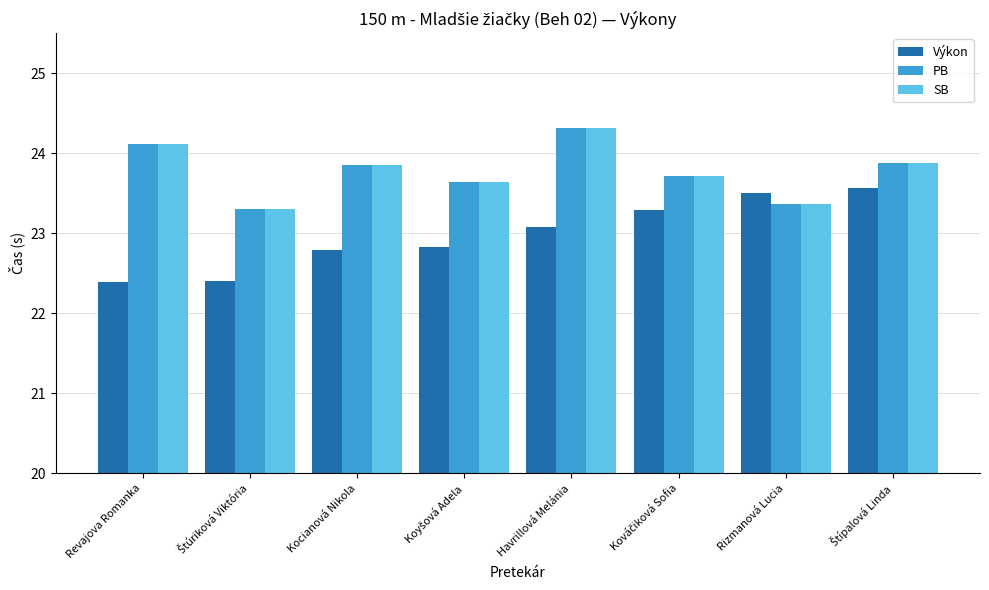

What is the minimum value for Výkon?

22.4